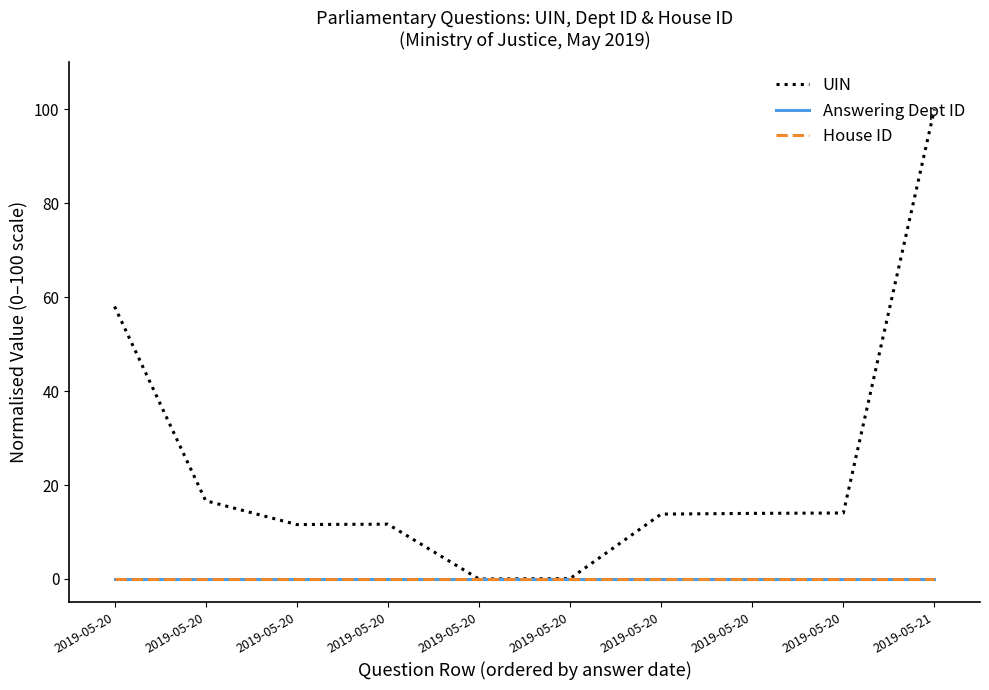

At which category is the sum across all series the highest?

2019-05-21